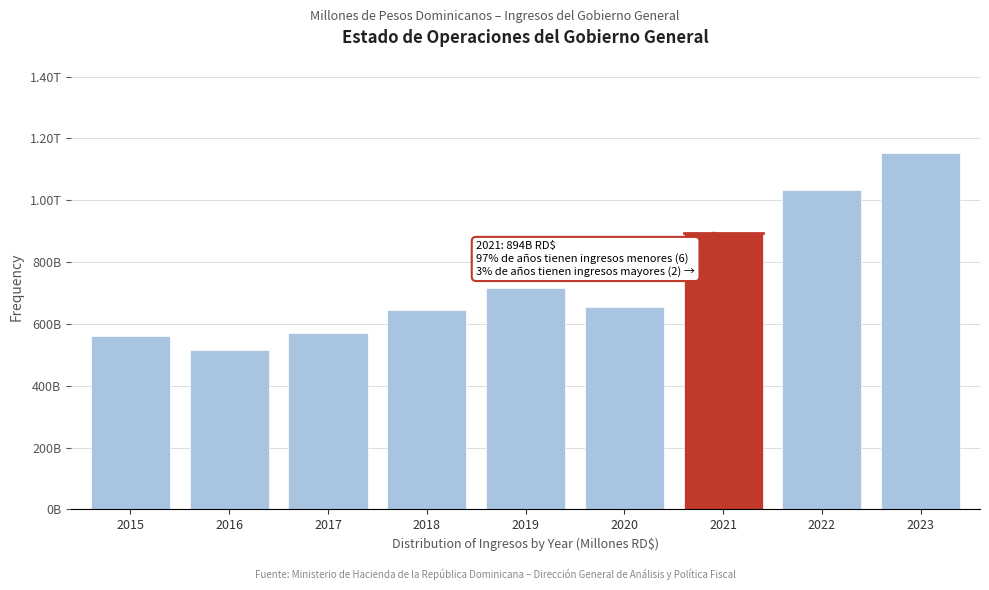

Does the chart contain any negative values?

No